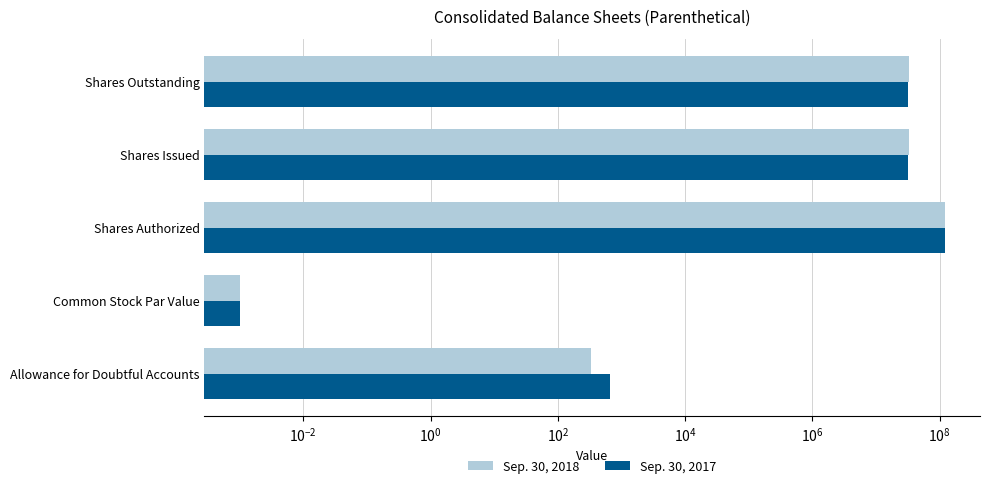

Rank the series at Shares Authorized from lowest to highest value.

Sep. 30, 2018, Sep. 30, 2017